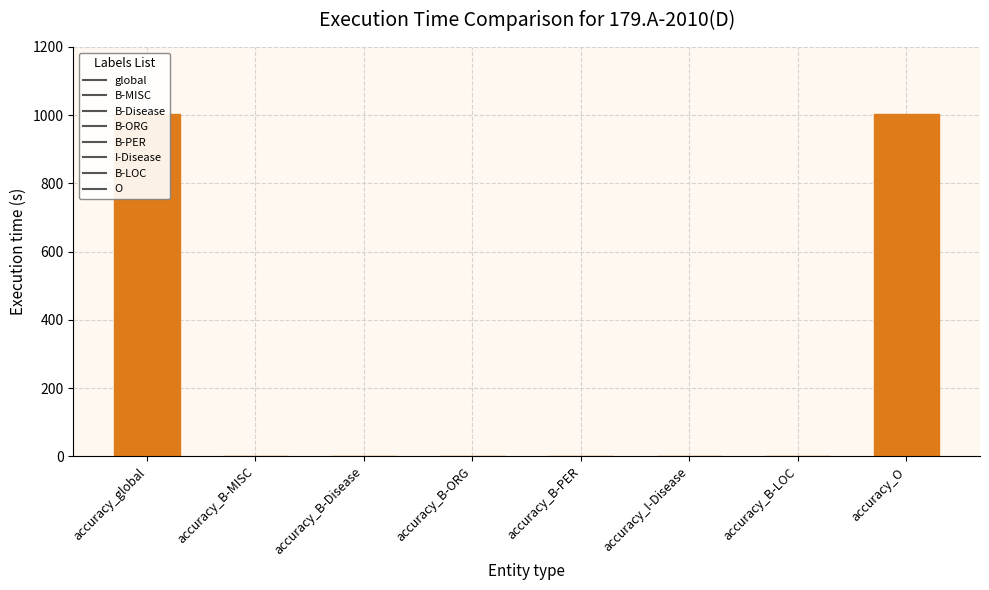

Between accuracy_global and accuracy_B-PER, which is larger?

accuracy_global